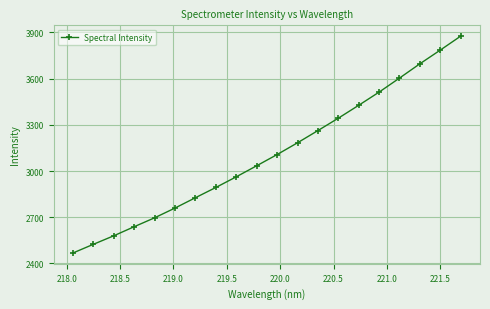

True or false: the data has more than 2 interior local peaks.

False